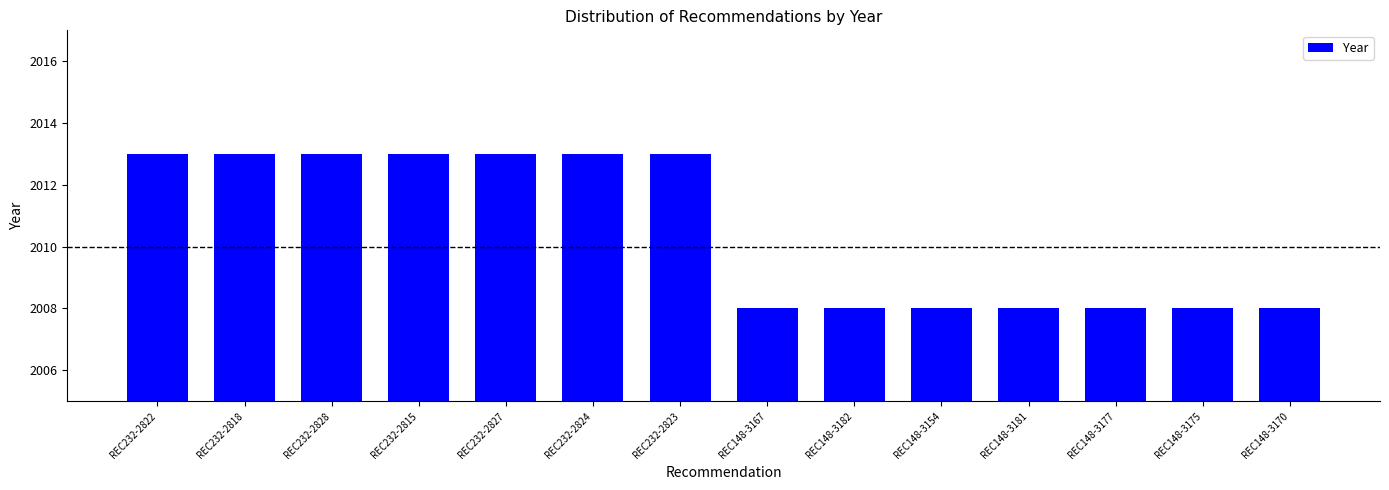

How many data points does each series have?

14